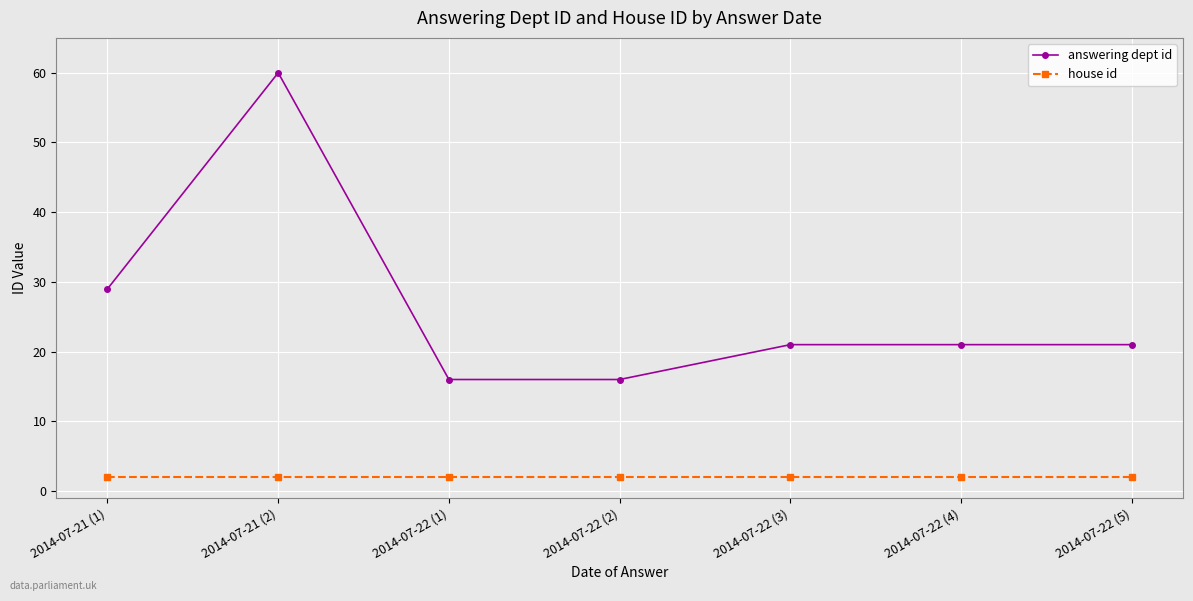

What is the average value of the answering dept id series?

26